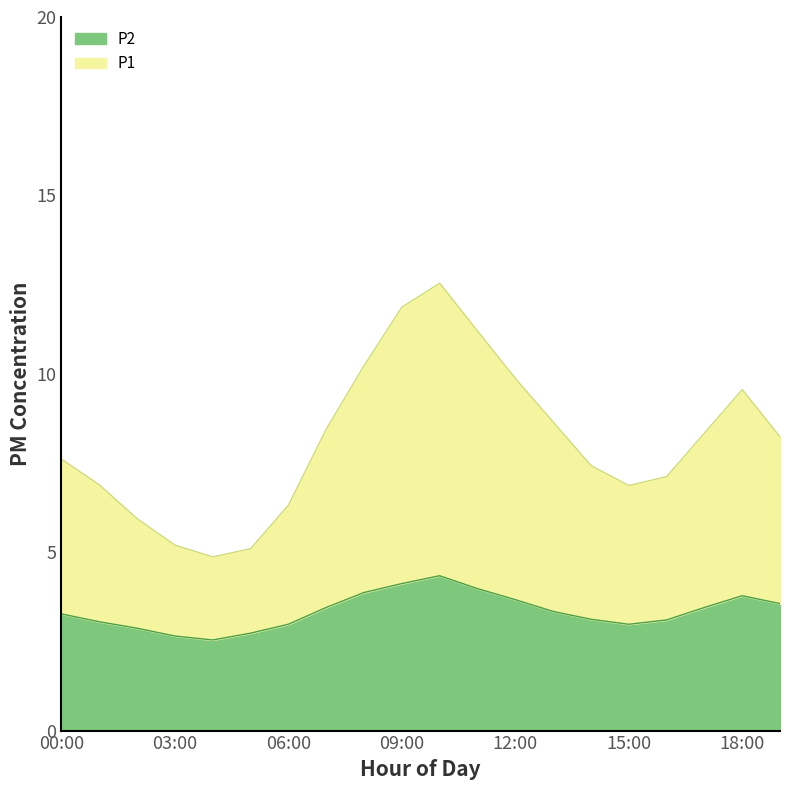

How many interior local peaks does the P1 series have?

2